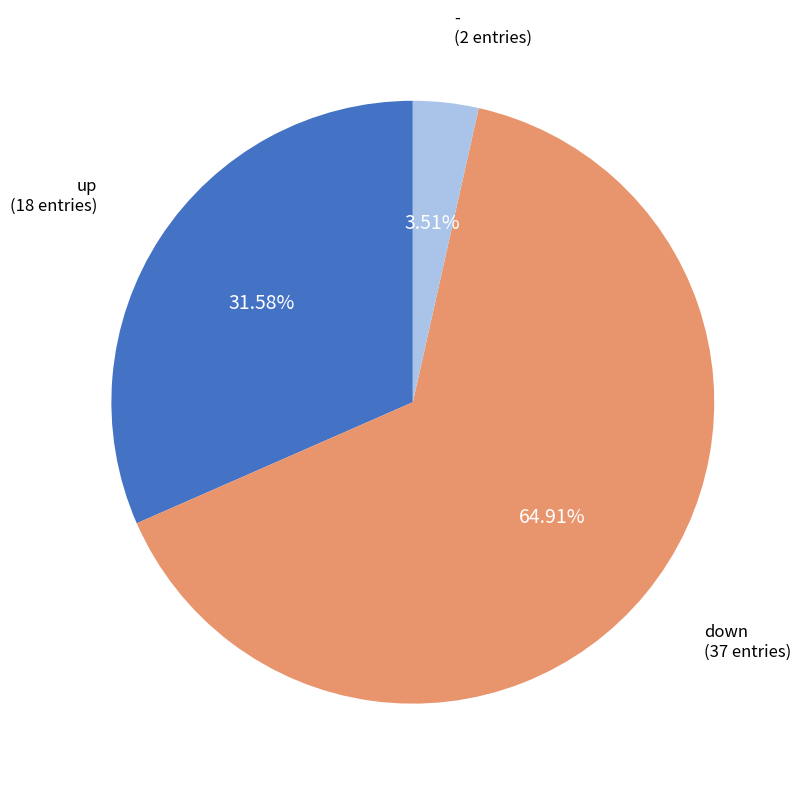

How many segments does this pie chart have?

3